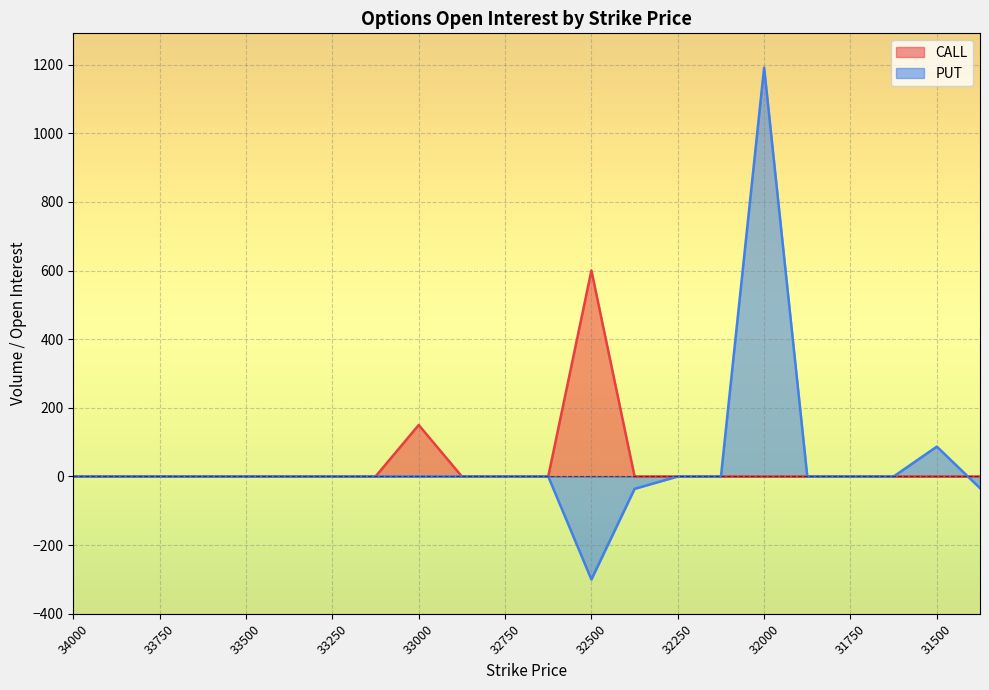

Which series has the widest spread of values?

PUT